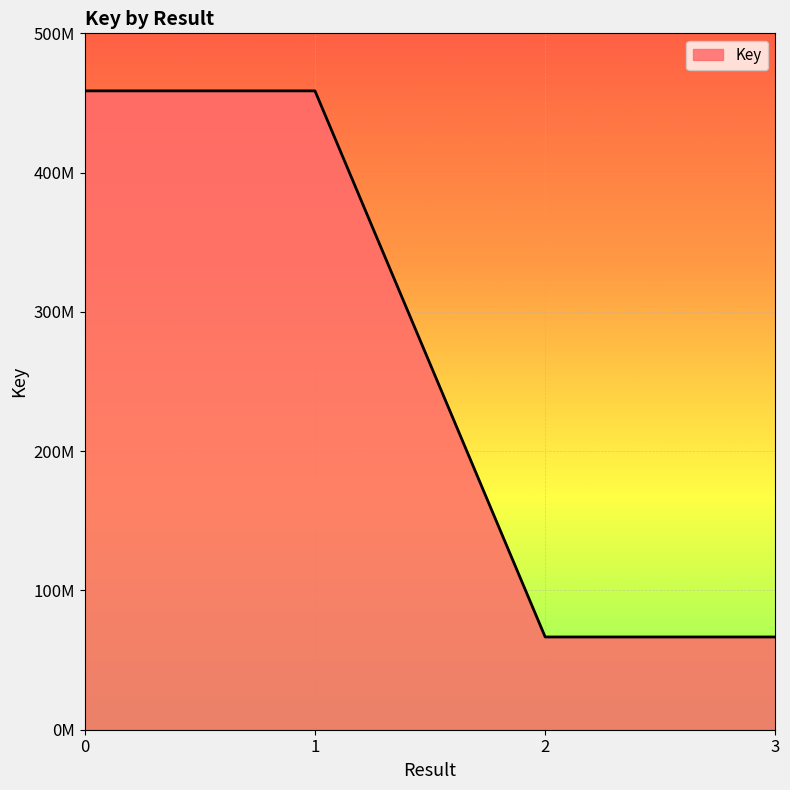

Count the values in the range 66595800 to 458690106.

4